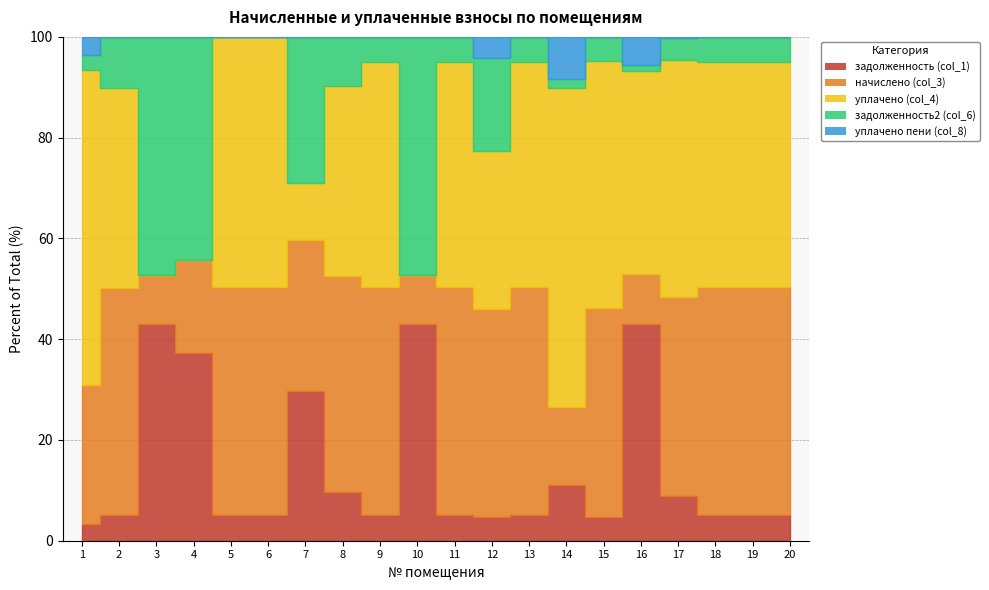

Which category has the highest value in the уплачено пени (col_8) series?

14